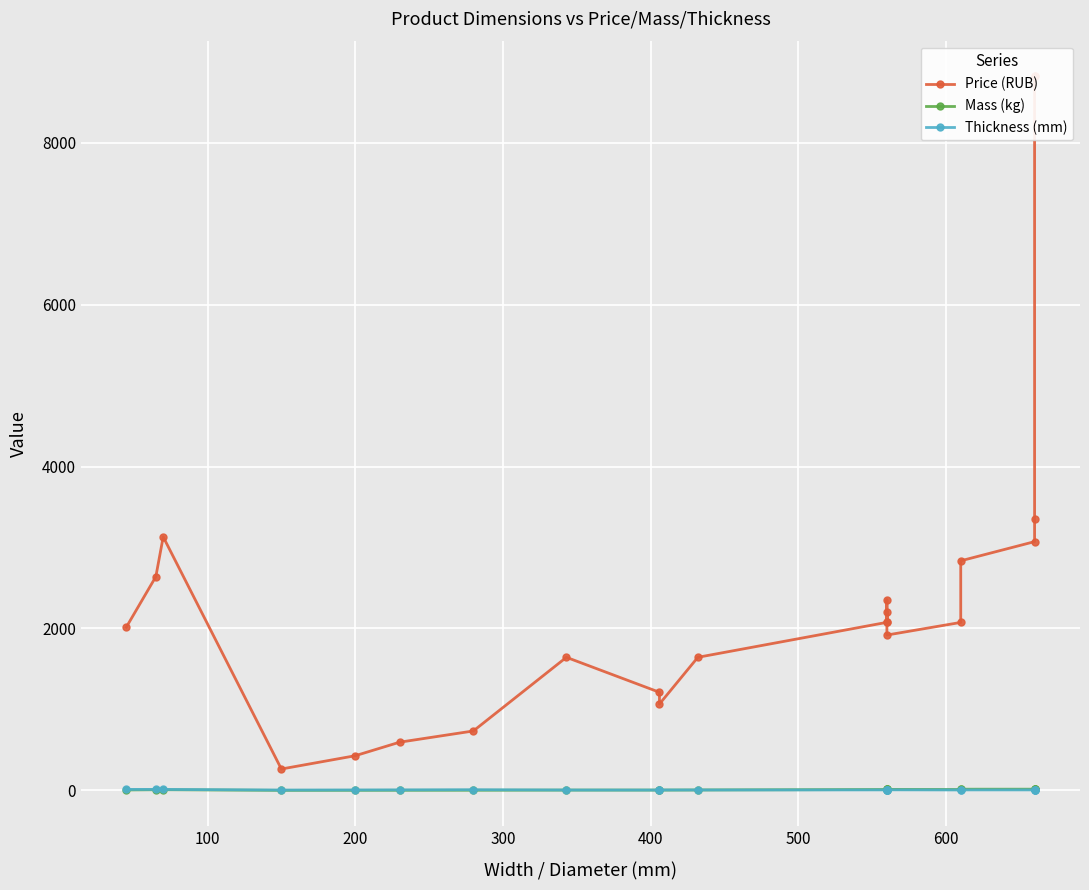

How many values in the Thickness (mm) series are below 6?

7